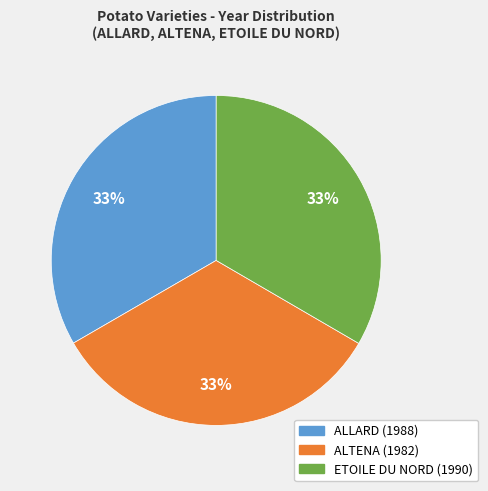

Is it true that ALTENA (1982) is 33% of the pie?

True